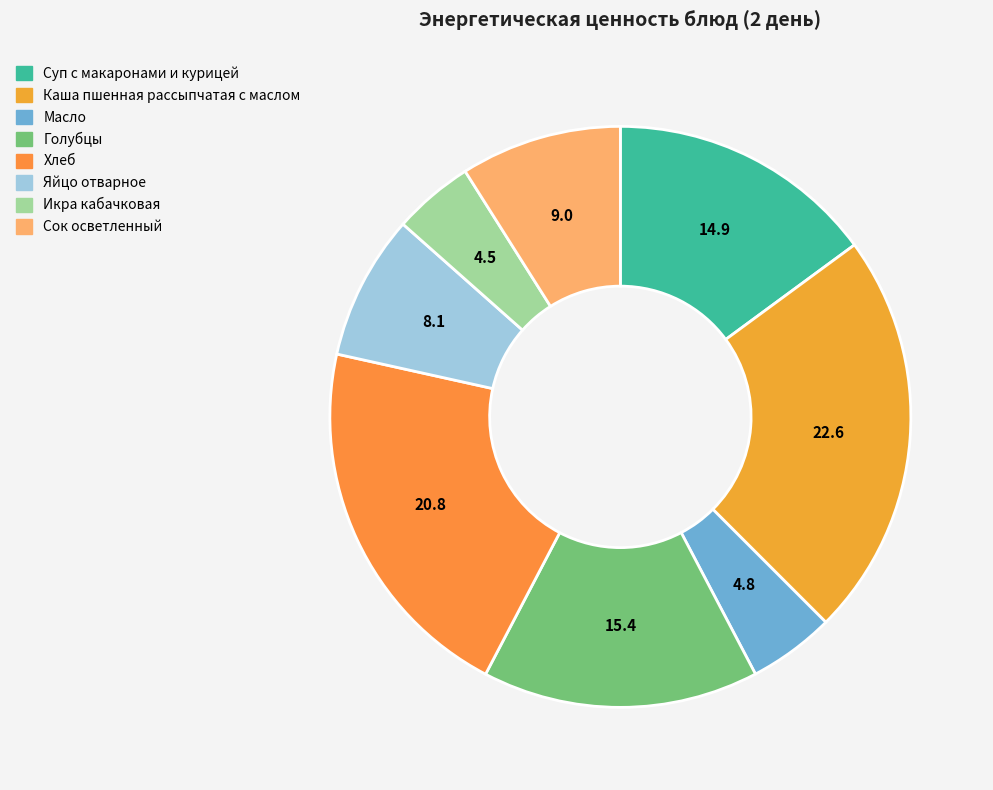

To the nearest percent, what is the difference between the largest and smallest slice percentages?

18%